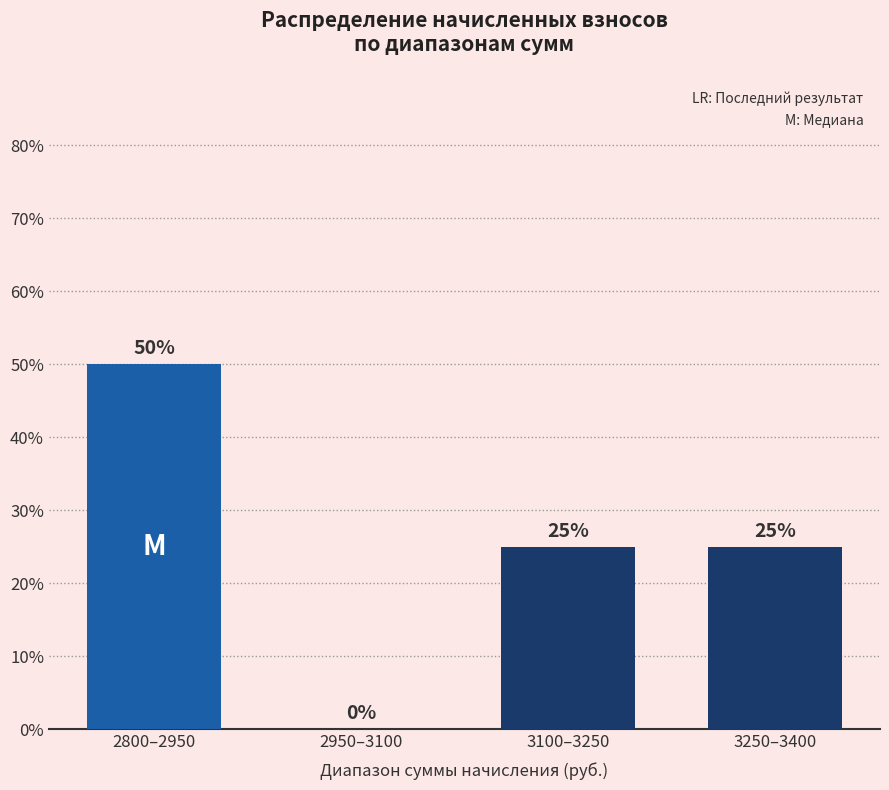

Reading left to right, list all the values displayed in this chart.

2800–2950=50	2950–3100=0	3100–3250=25	3250–3400=25